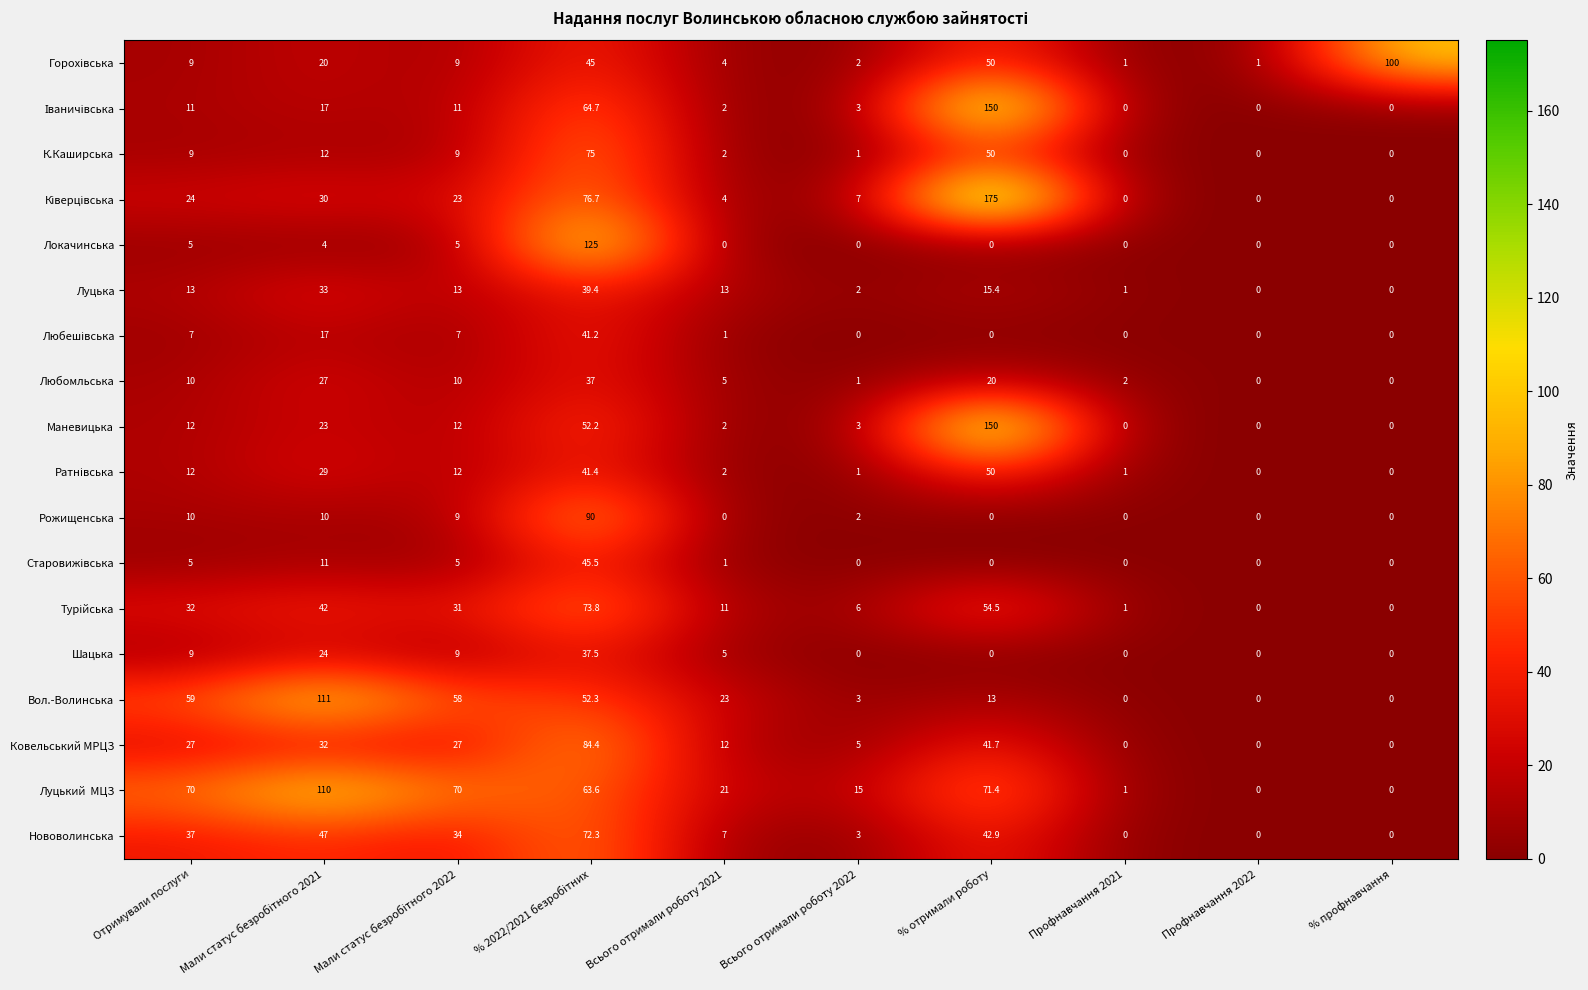

How many series are shown in this chart?

18